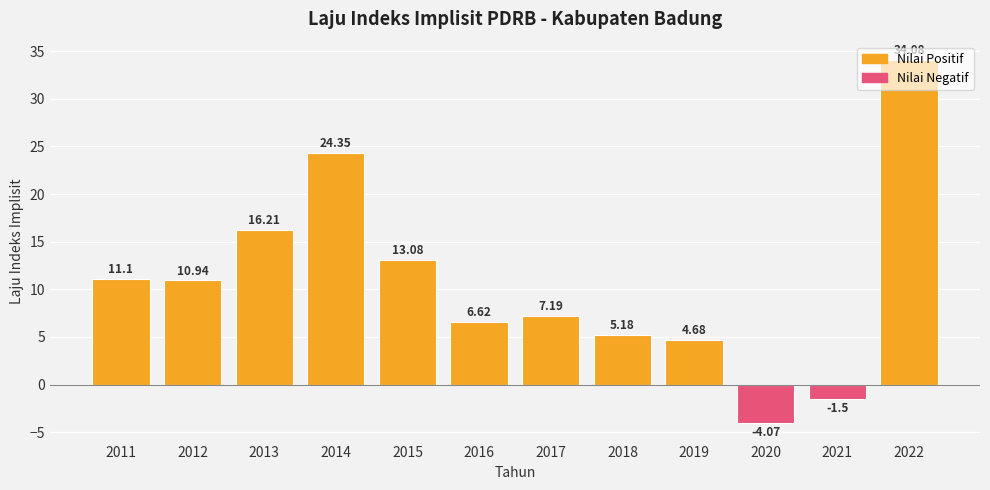

Rank the categories by value from highest to lowest.

2022, 2014, 2013, 2015, 2011, 2012, 2017, 2016, 2018, 2019, 2021, 2020